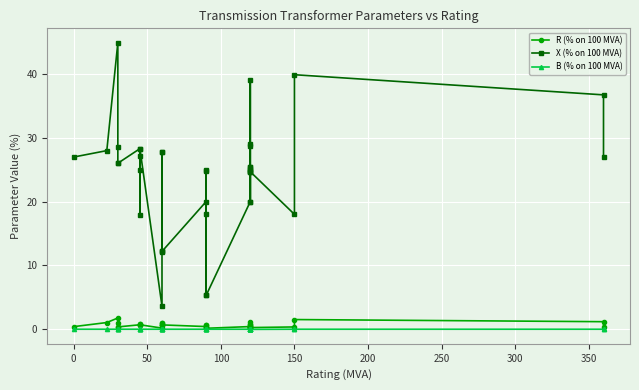

Reading right to left, transcribe all the data shown in this chart.

R (% on 100 MVA): 0.4	1.2	1.5	0.4	0.3	0.3	0.3	0.4	0.3	0.4	0.4	0.8	1.2	0.6	0.6	0.4	0.2	0.6	0.6	0.4	0.1	0.4	0.7	1.0	0.7	0.7	1.0	0.2	0.7	0.6	0.8	0.8	0.7	0.4	0.4	1.1	1.8	1.1	0.4
X (% on 100 MVA): 27.0	36.7	39.9	18.0	24.7	24.8	24.7	20.0	24.8	25.4	25.4	25.1	39.0	28.9	28.8	20.0	5.3	24.8	25.0	18.0	5.3	20.0	12.2	27.7	12.2	12.2	27.7	3.6	28.3	17.8	24.9	27.1	28.3	26.0	26.0	28.5	44.9	28.0	27.0
B (% on 100 MVA): 0.0	0.0	0.0	0.0	-0.0	-0.0	-0.0	0.0	-0.0	-0.0	-0.0	0.0	0.0	0.0	0.0	0.0	-0.0	0.0	0.0	0.0	-0.0	0.0	-0.0	0.0	-0.0	-0.0	0.0	0.0	0.0	-0.0	0.0	0.0	0.0	0.0	0.0	0.0	0.0	0.0	0.0